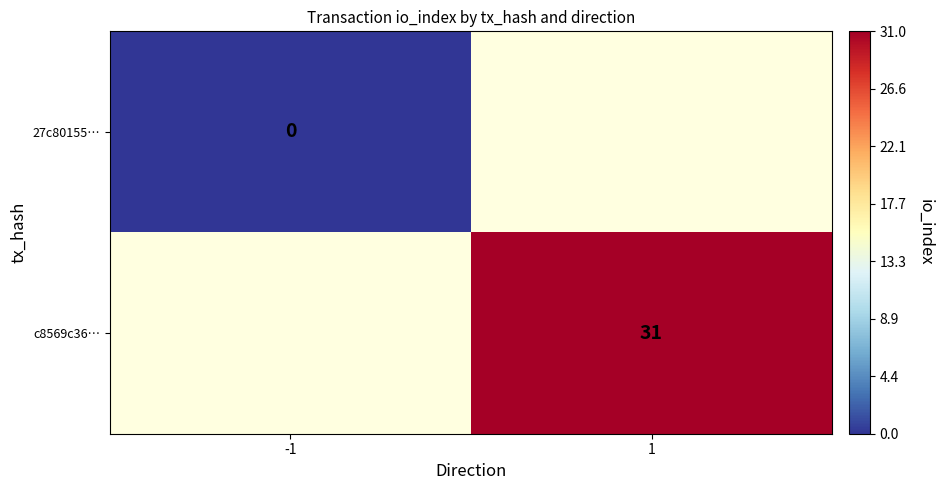

True or false: c8569c36… has a value of 52 at 1.

False